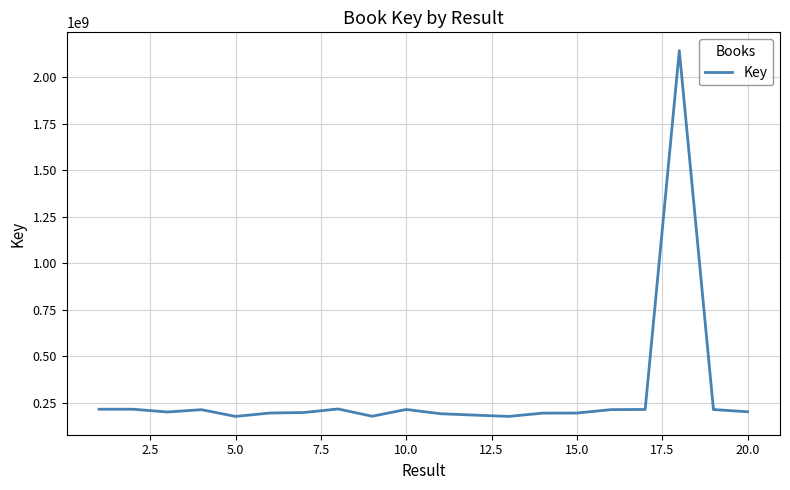

What is the difference between the maximum and minimum values?

1964986903